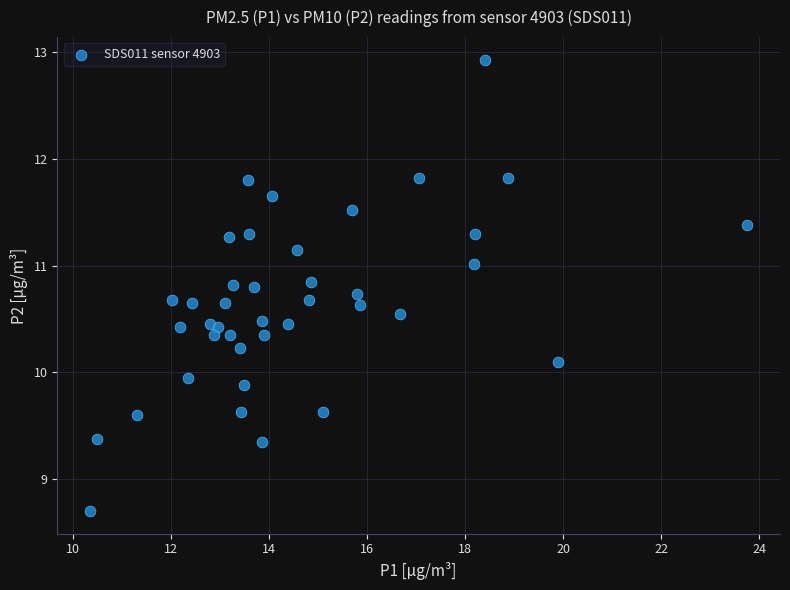

What is the range of Y values (max minus min)?

4.2